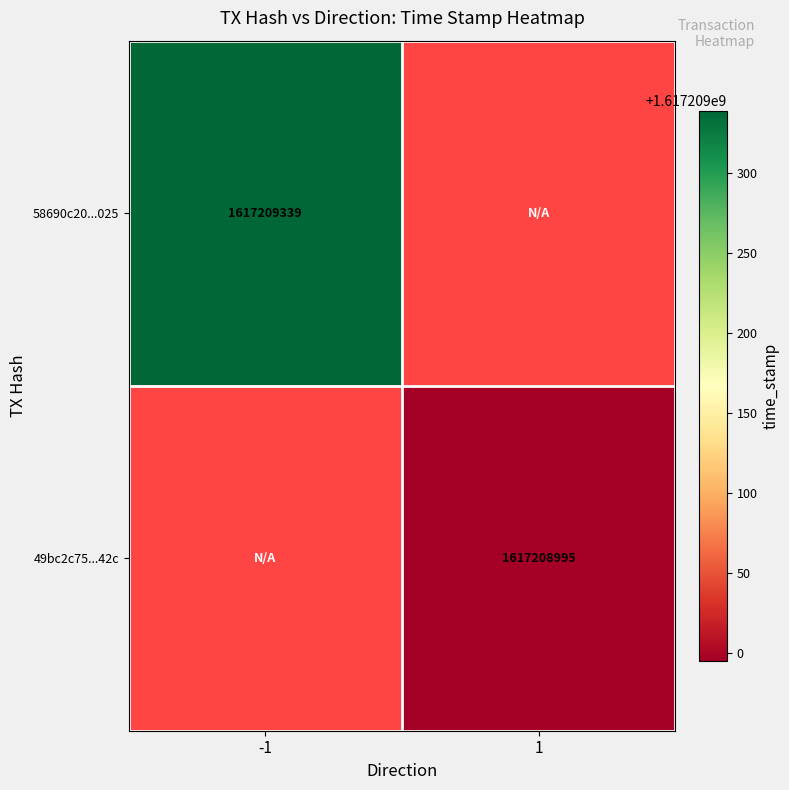

Reading left to right, list all the values displayed in this chart.

58690c20ad91ddb6ce14e116f3aa4d0fd59a025: -1	1617209339
49bc2c7548012571e37a366394ee541c22d042c: 1	1617208995